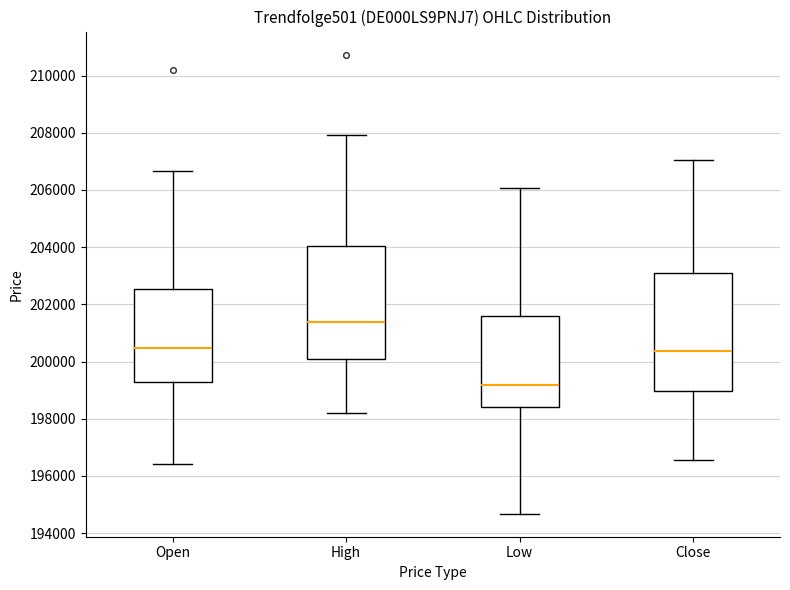

Reading left to right, read every box against the y-axis: the position of its median line, the range the box covers, and the ends of its whiskers. The values are not printed on the chart, so give them approximately, as read against the axis.

Open: median 200400, box 199200 to 202600, whiskers 196400 to 206600
High: median 201400, box 200000 to 204000, whiskers 198200 to 208000
Low: median 199200, box 198400 to 201600, whiskers 194600 to 206000
Close: median 200400, box 199000 to 203200, whiskers 196600 to 207000